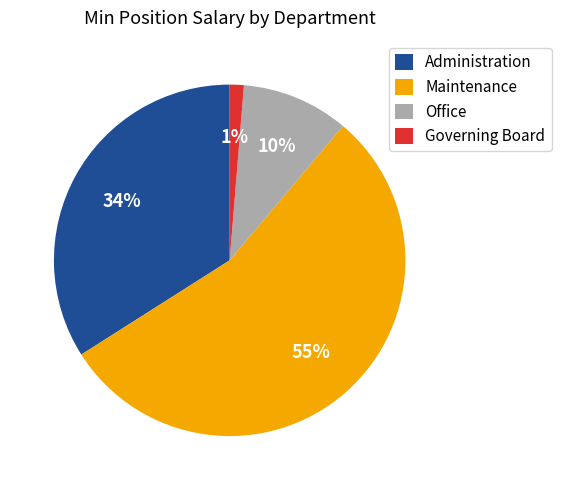

Combined, do Administration and Governing Board account for over 50%?

No